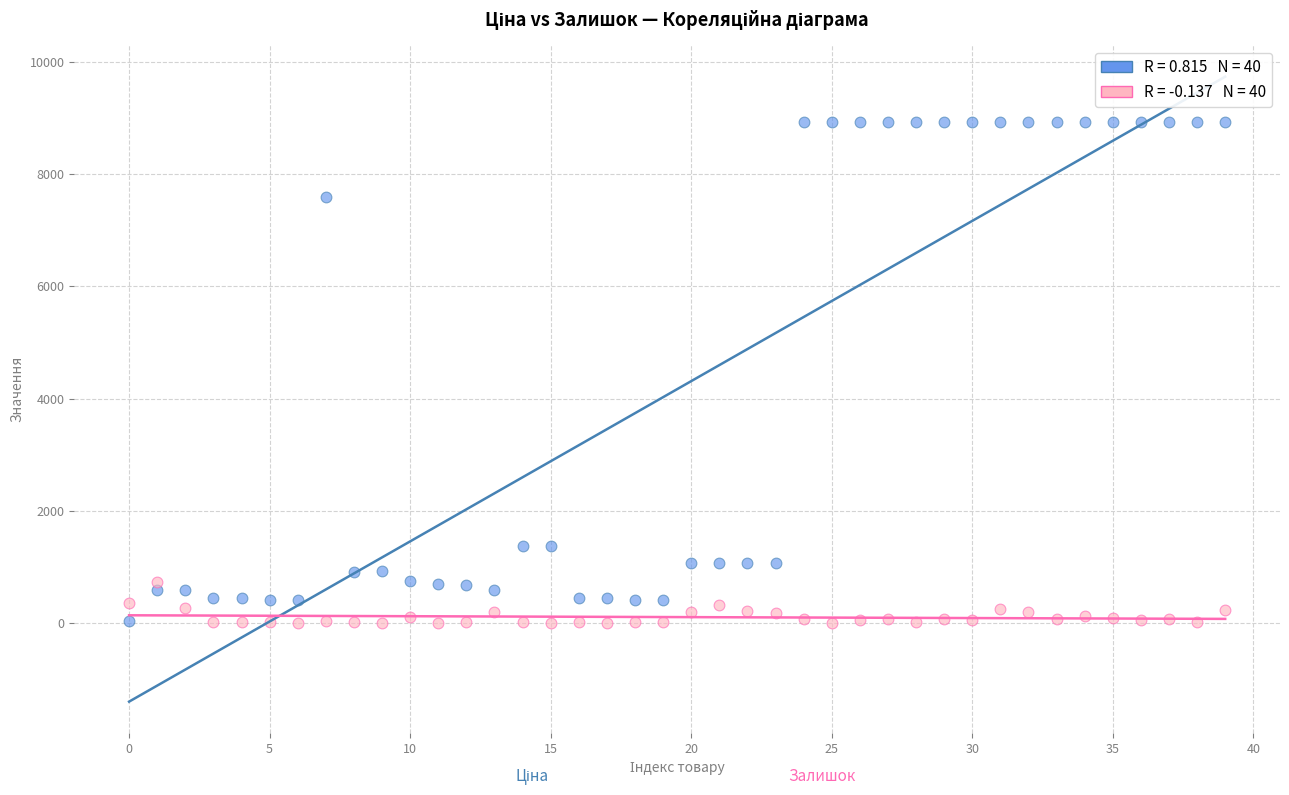

Across all data points, what is the range of Y values (max minus min)?

8932.1